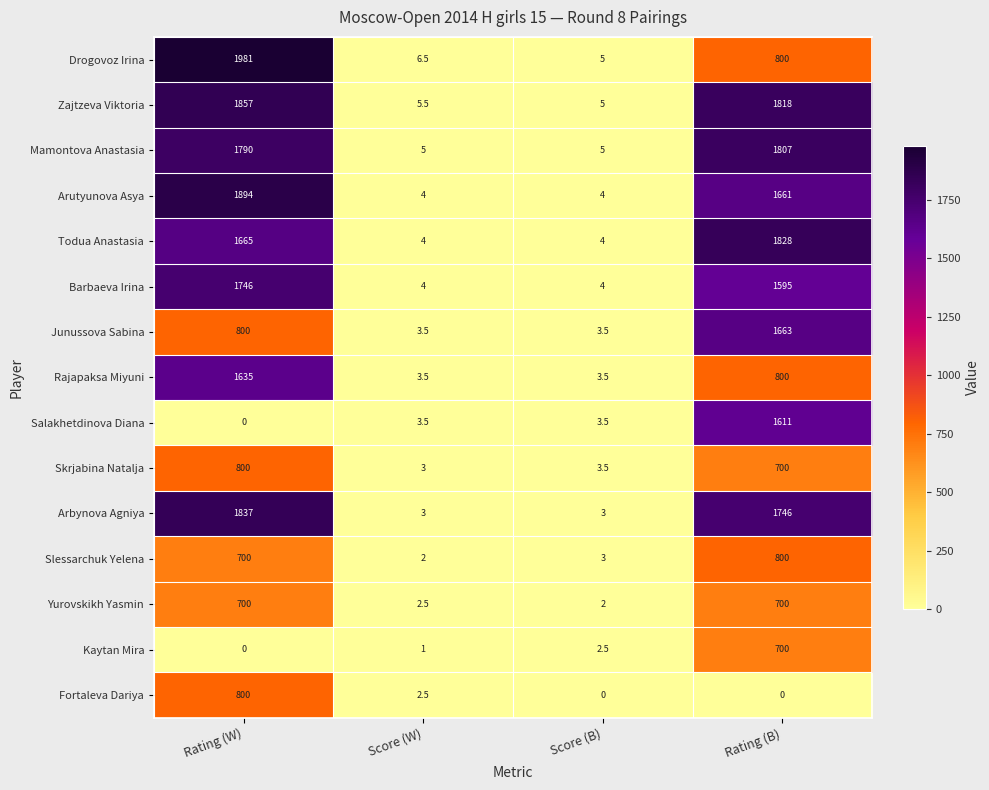

What is the sum of the Fortaleva Dariya values at Rating (W) and Score (B)?

800.0